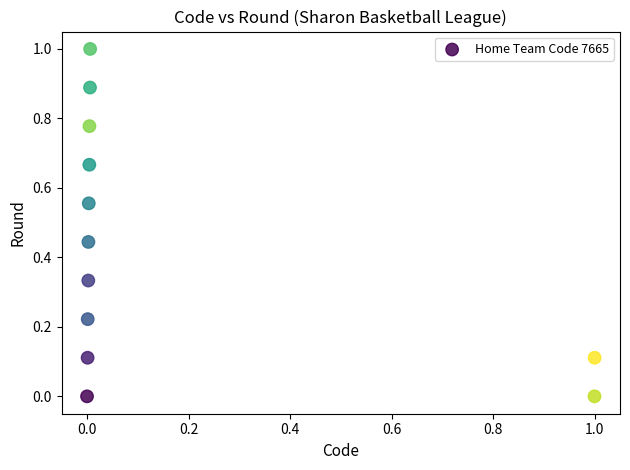

What is the range of X values (max minus min)?

1.0